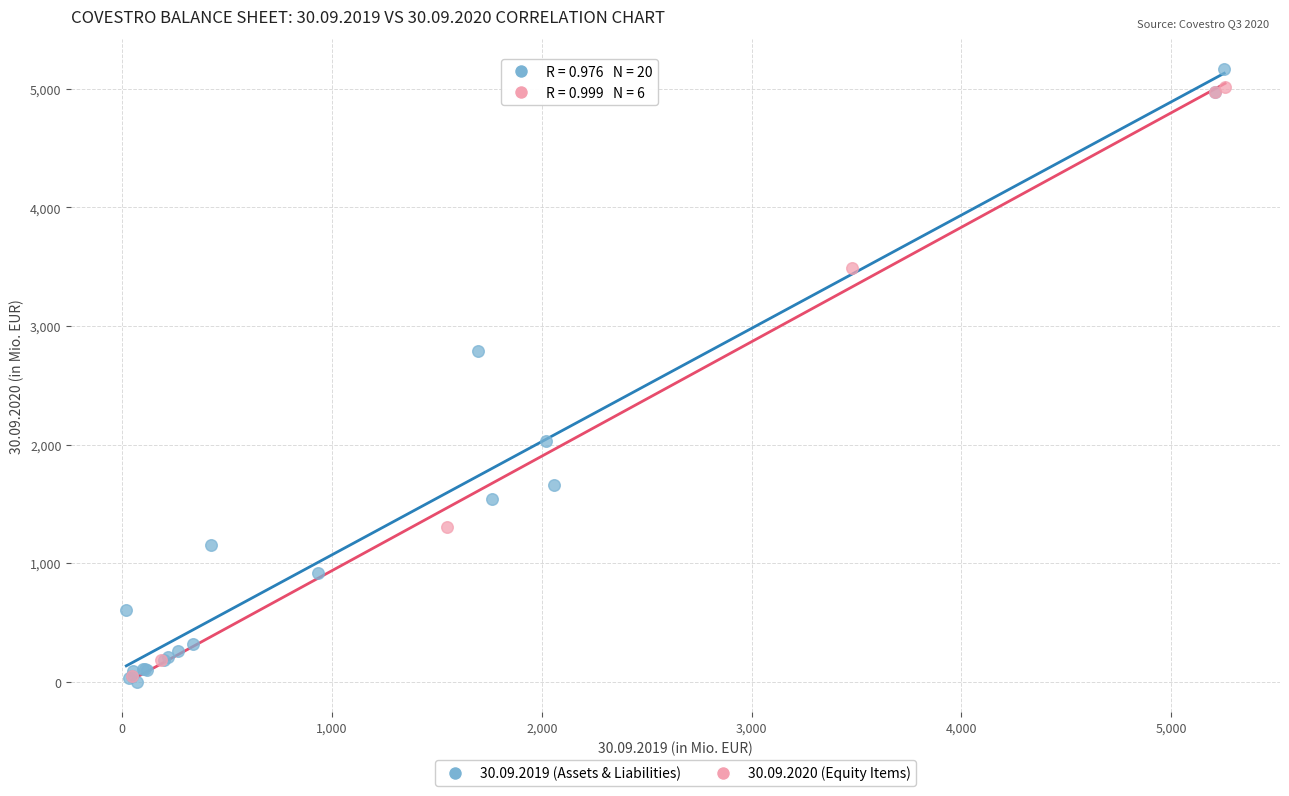

What are all the series names shown in the legend?

30.09.2019 (Assets & Liabilities), 30.09.2020 (Equity Items)